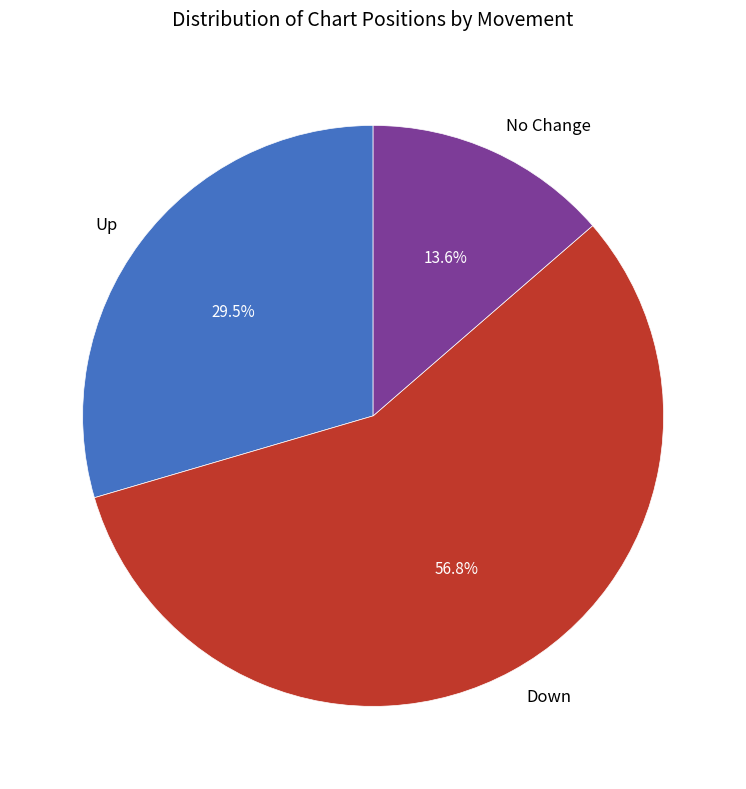

Is there any slice that represents more than half of the pie?

Yes